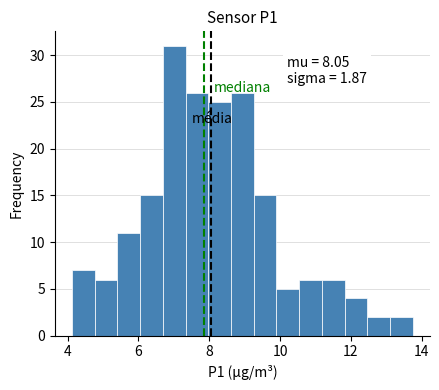

Around what value on the x-axis is the tallest bar? Give the approximate position of its centre, as read against the axis.

7.0